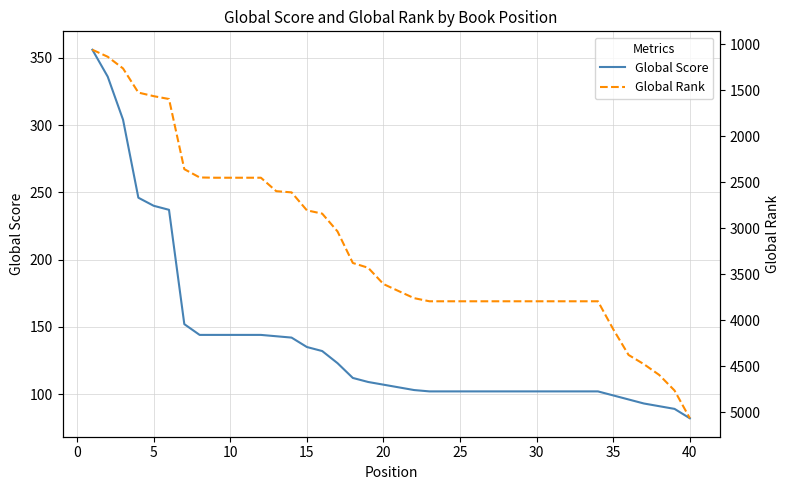

Which series has the largest total across all categories?

Global Rank